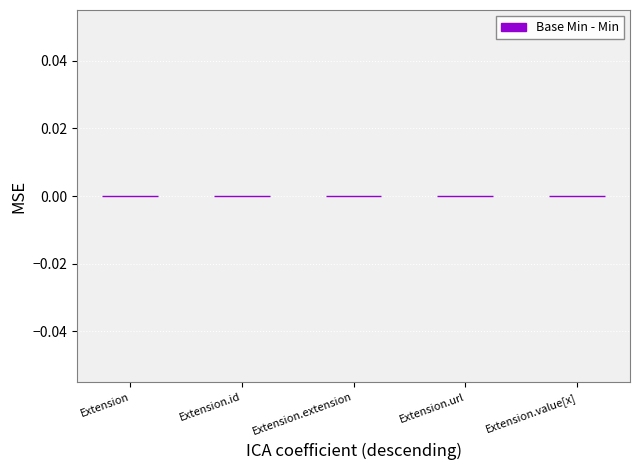

Where is Min nearest to the value 0?

Extension